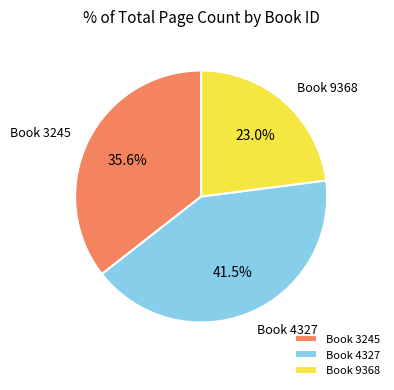

Between Book 3245 and Book 9368, which is larger?

Book 3245